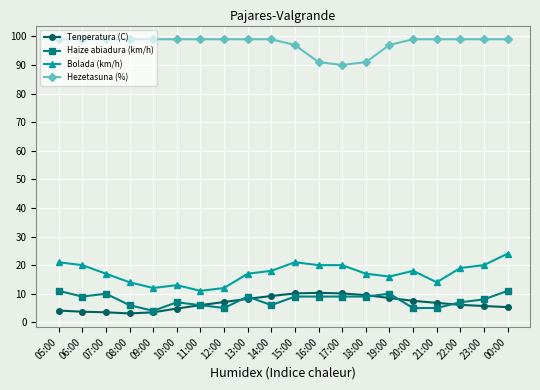

What is the difference between the maximum and minimum values in the Bolada (km/h) series?

13.0